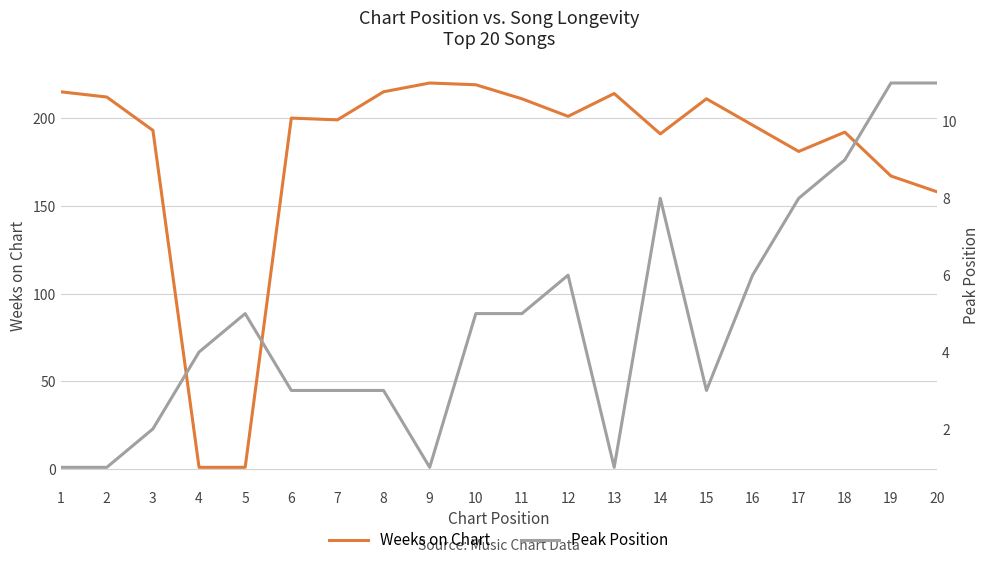

Where is the first local minimum for Weeks on Chart?

7